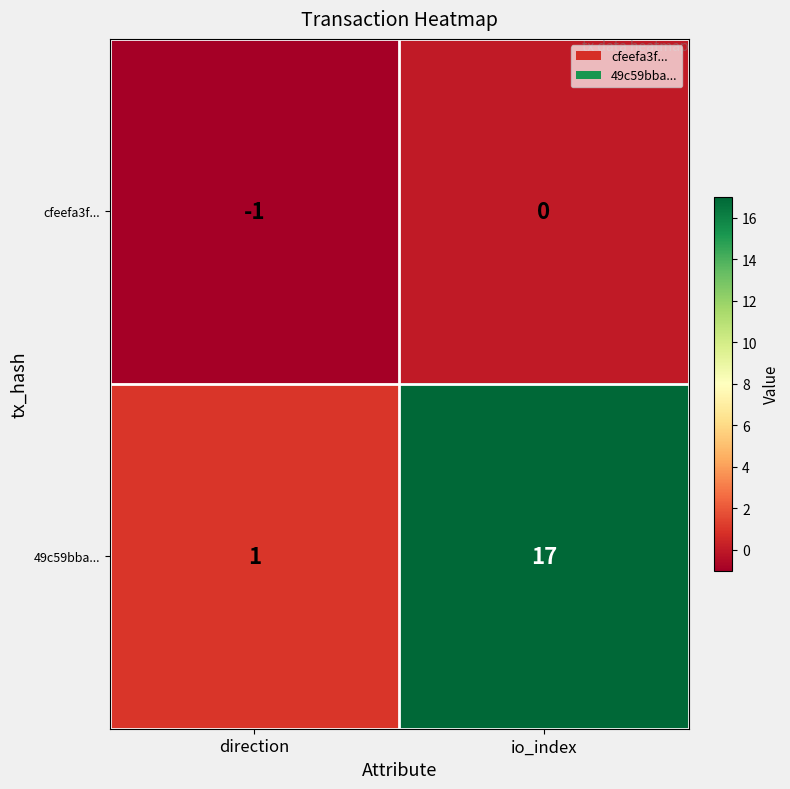

What is the spread (max minus min) of values at io_index?

17